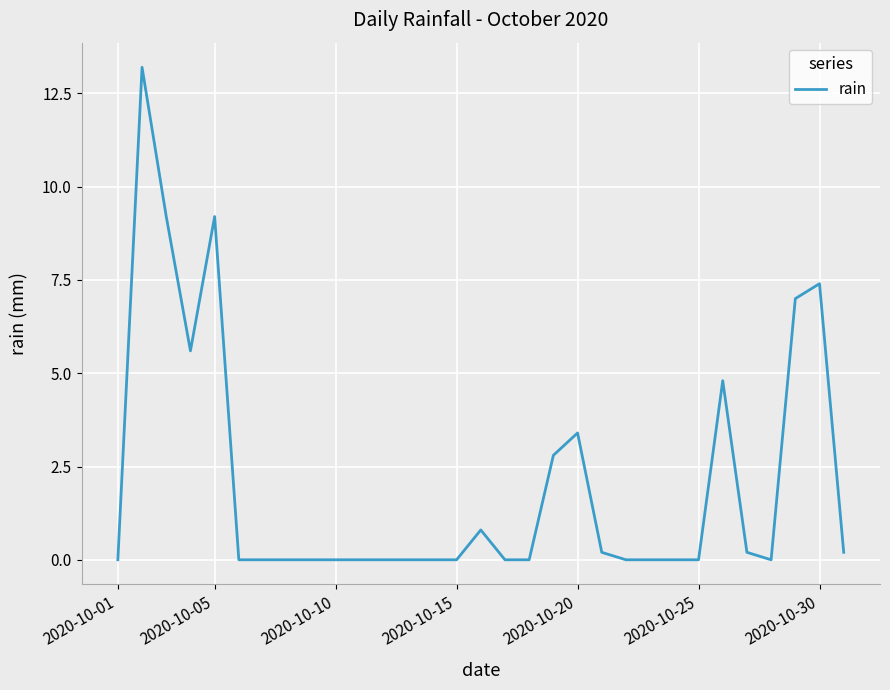

What is the greatest value displayed?

13.2